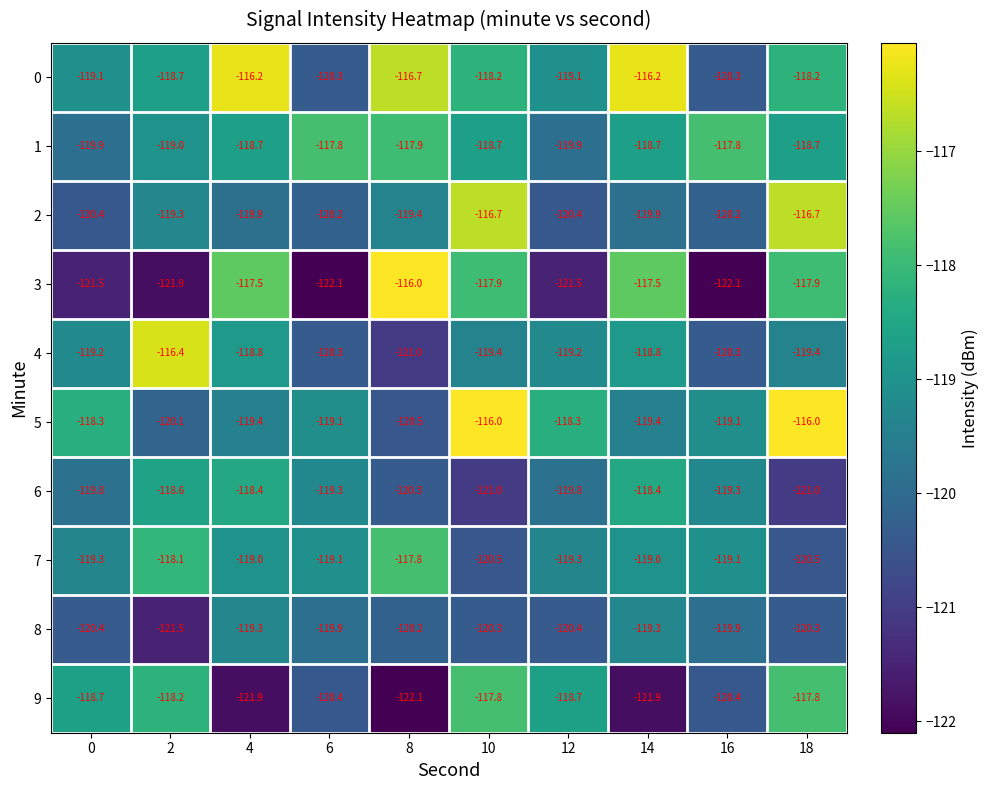

The 6 series shows -119.3 at 16. True or false?

True